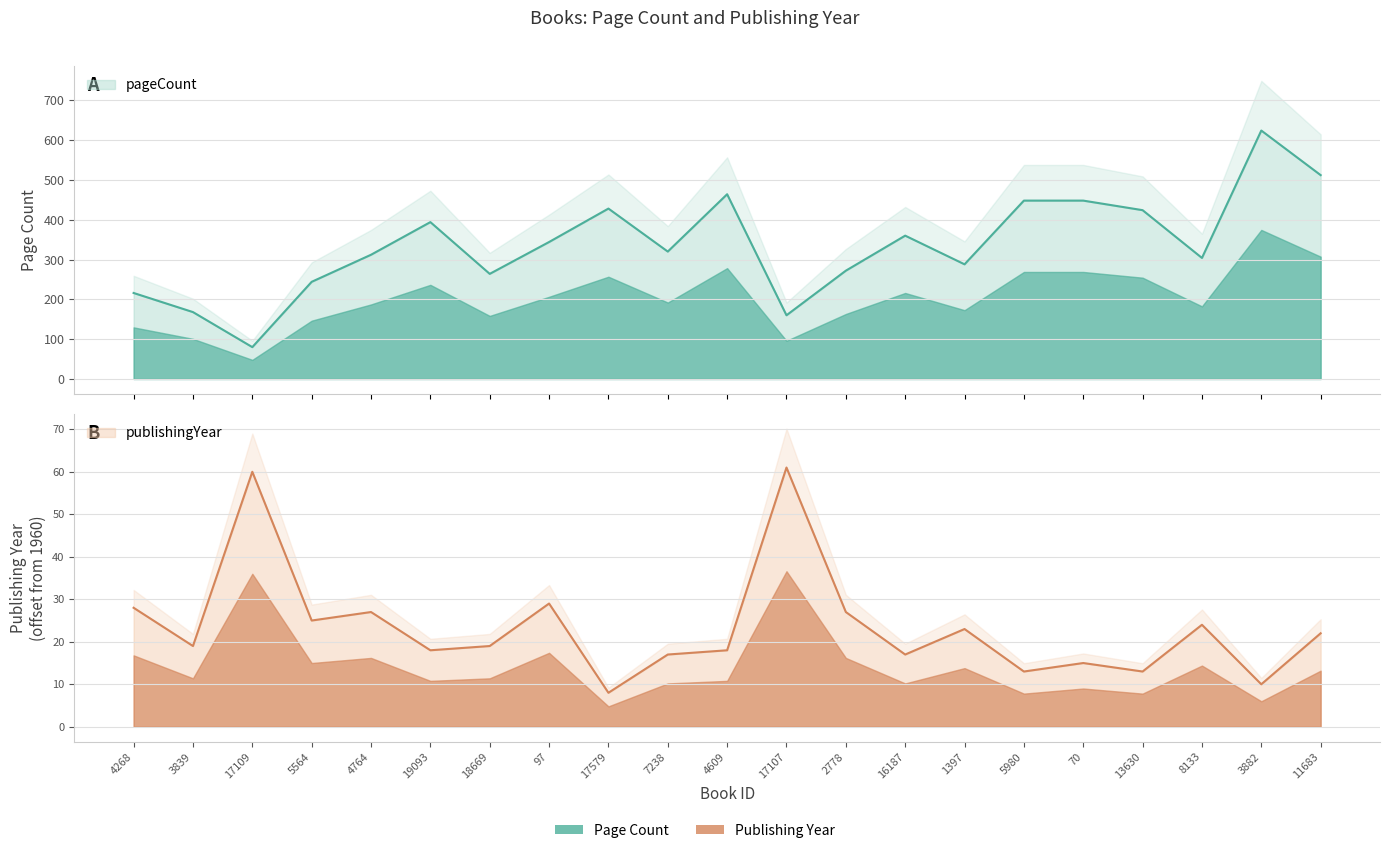

What is the difference between the pageCount values at 18669 and 17109?

184